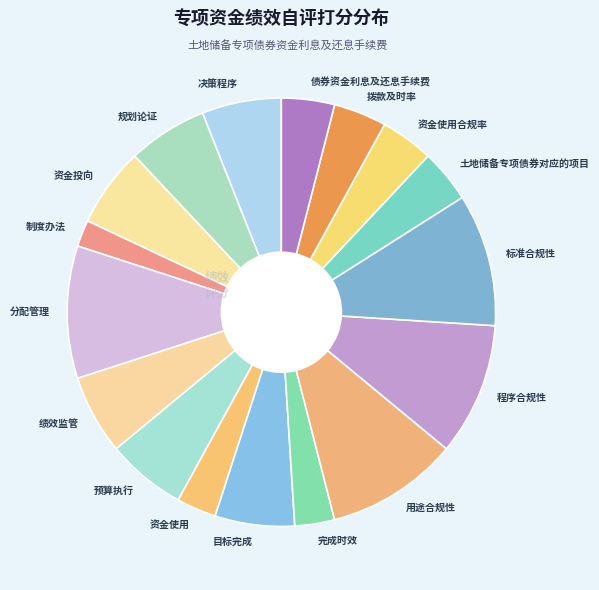

Which slice is the smallest?

制度办法